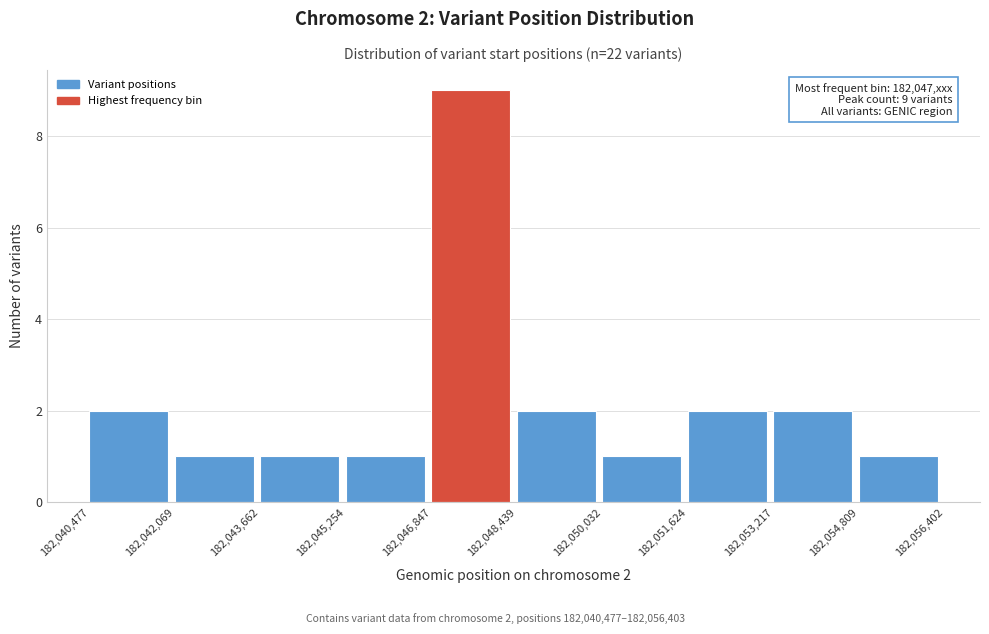

Over which range of the x-axis is the bar tallest?

182,046,847 to 182,048,439